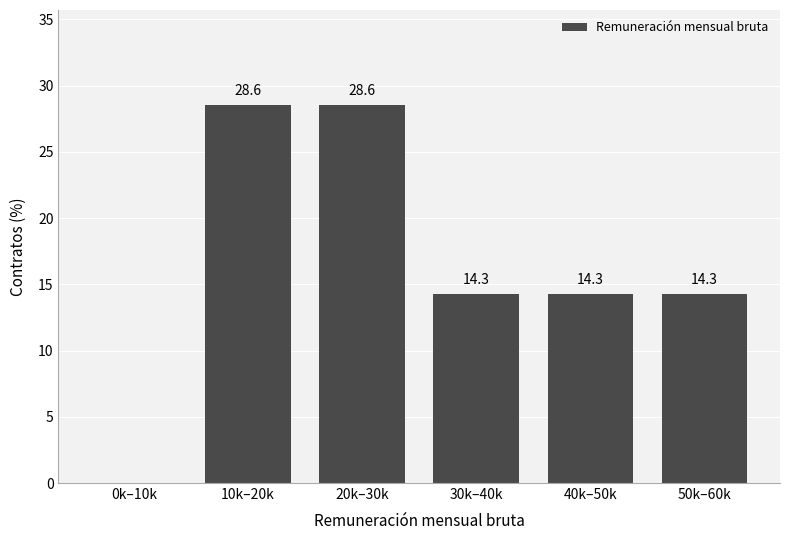

Reading right to left, transcribe all the data shown in this chart.

50k–60k=14.3	40k–50k=14.3	30k–40k=14.3	20k–30k=28.6	10k–20k=28.6	0k–10k=0.0